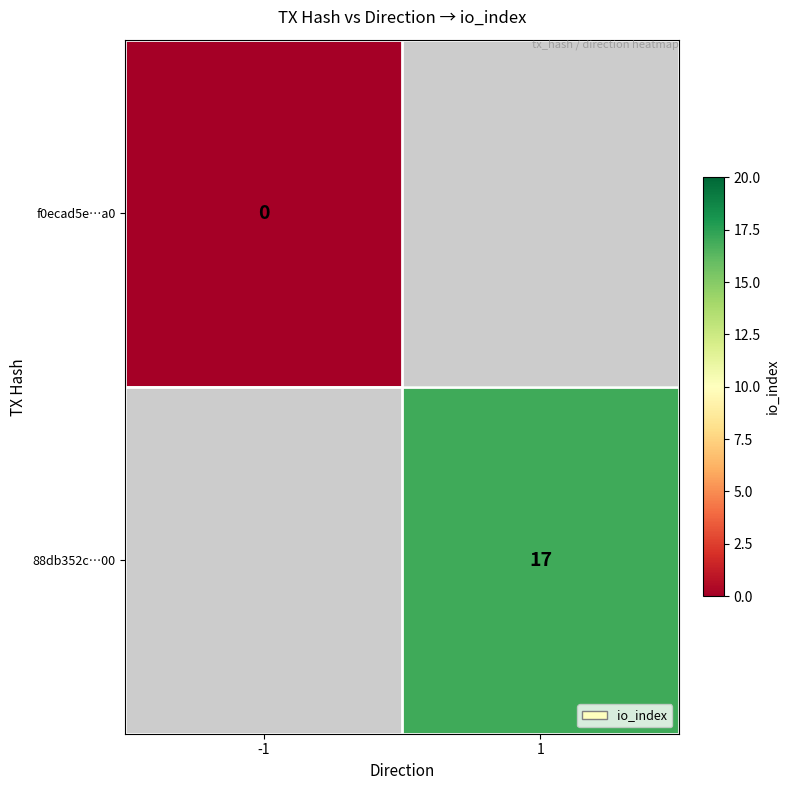

How many categories are shown in the chart?

2